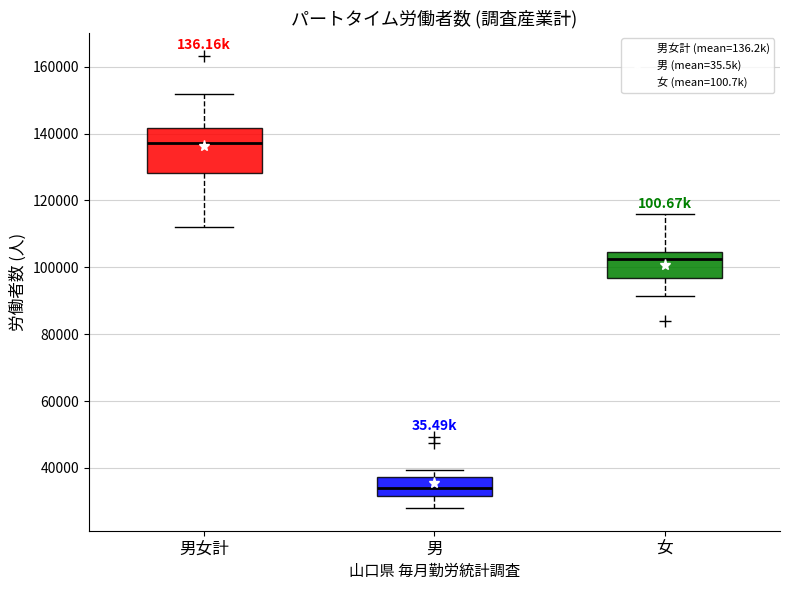

Which box's median line is the highest?

男女計